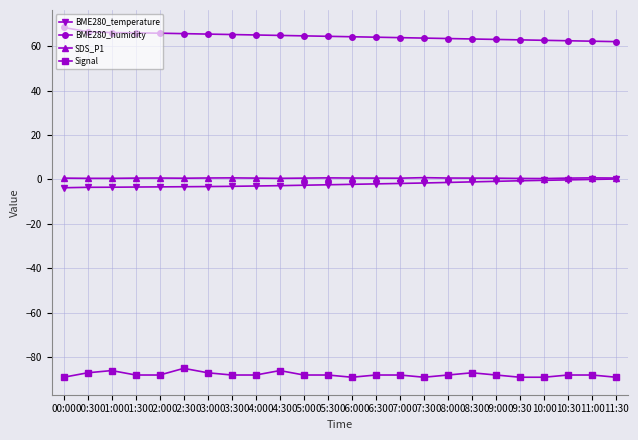

Which series has the largest total across all categories?

BME280_humidity